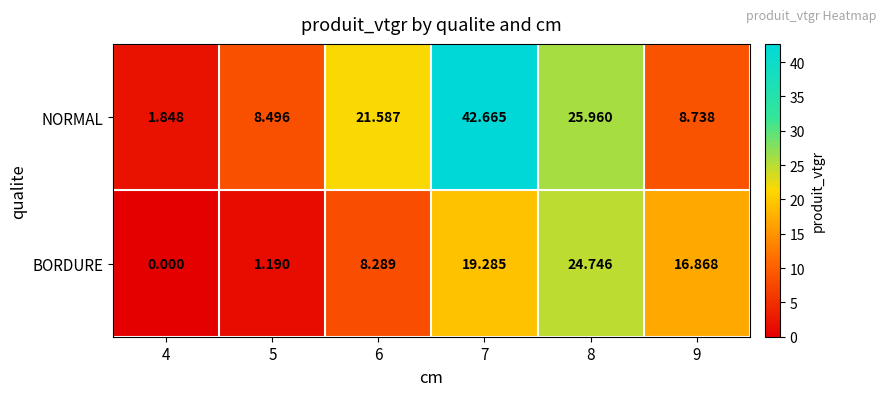

Is the value of BORDURE at 9 greater than the value of NORMAL at 6?

No